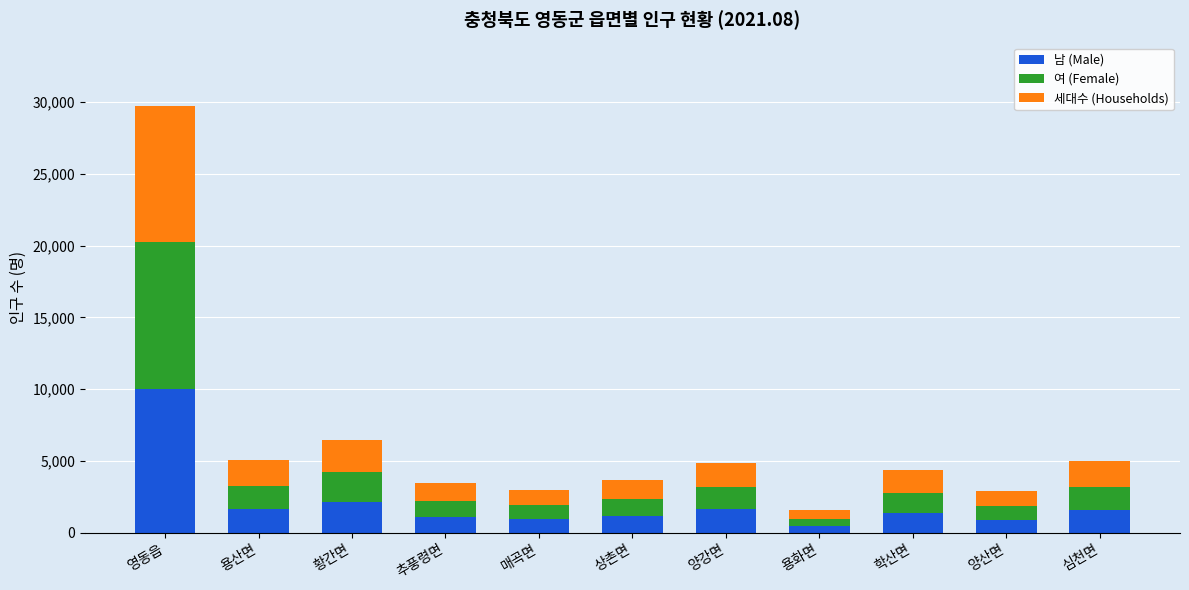

Which category has the highest value in the 남 (Male) series?

영동읍